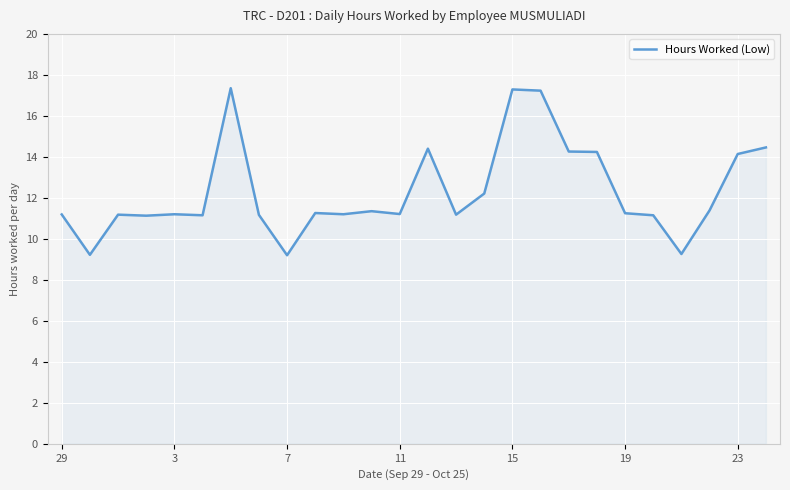

How many lines are shown in the chart?

1